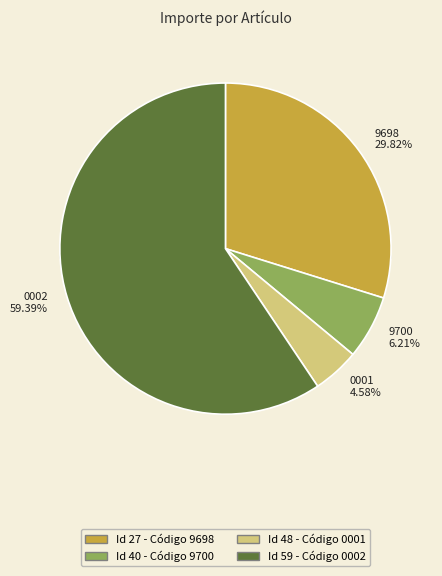

Which category has the biggest portion of the pie?

59